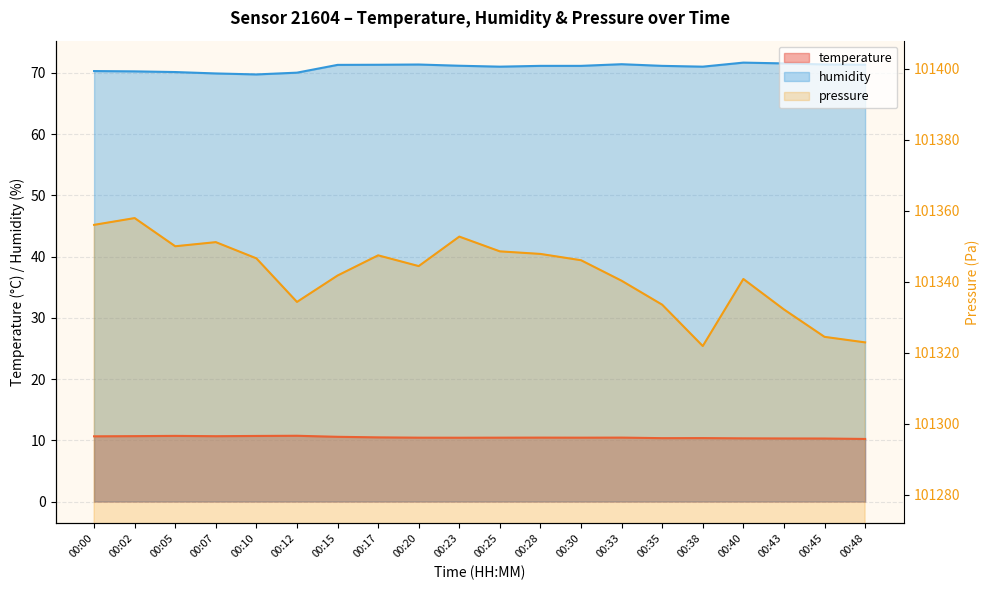

Does the chart have visible grid lines?

Yes